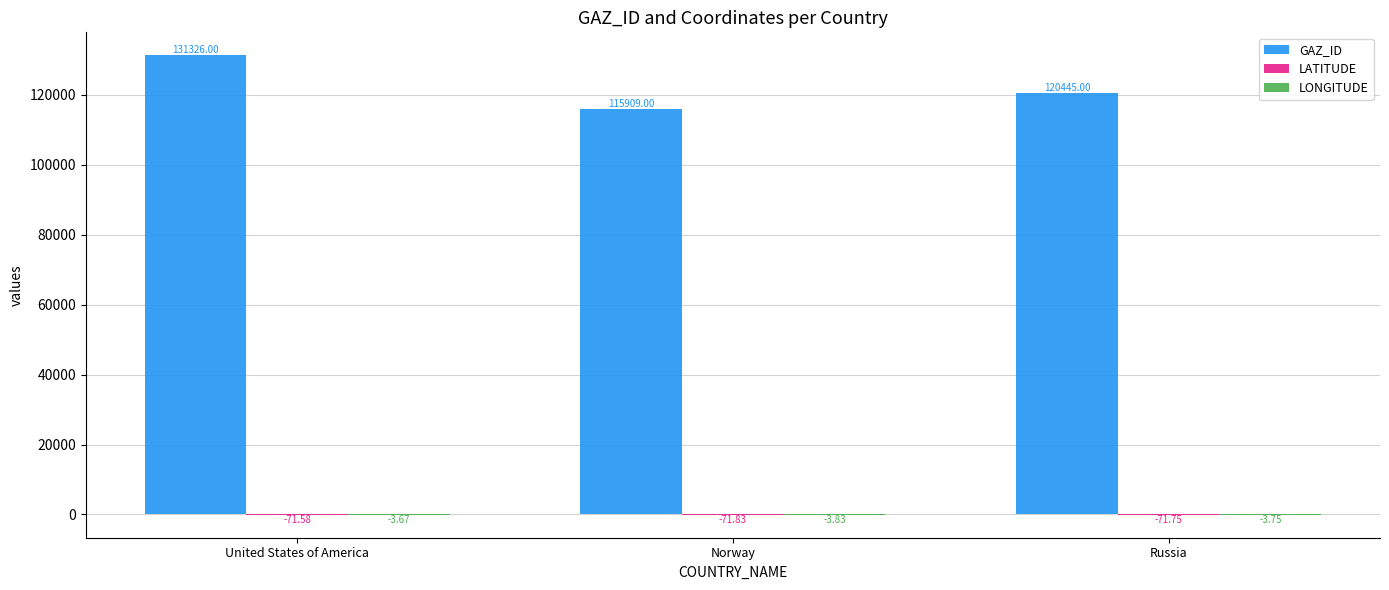

What is the sum of all GAZ_ID values?

367680.0